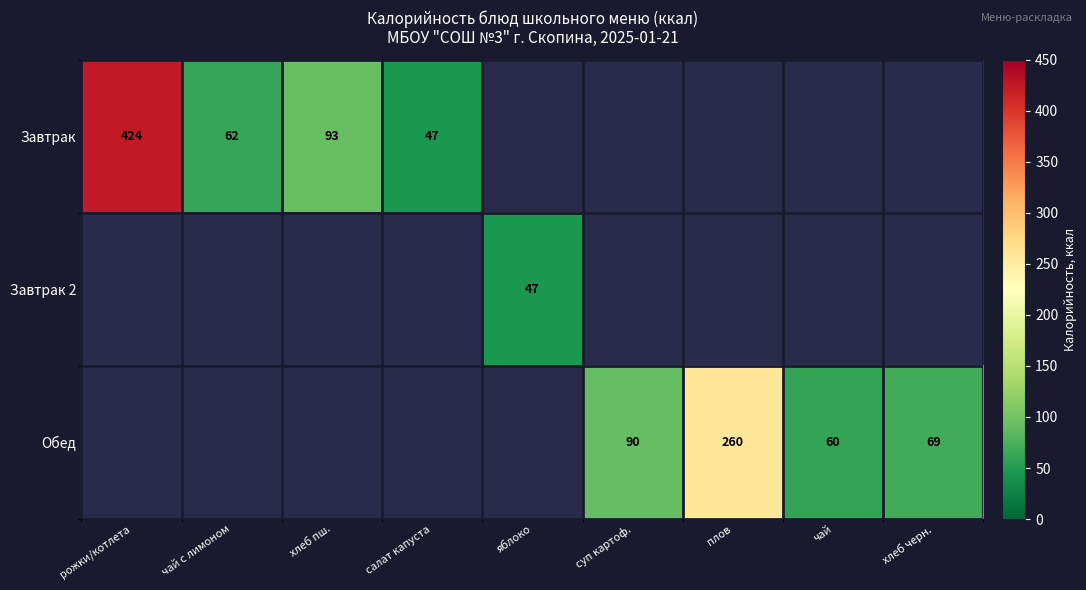

The value of Завтрак at рожки/котлета is 599. True or false?

False